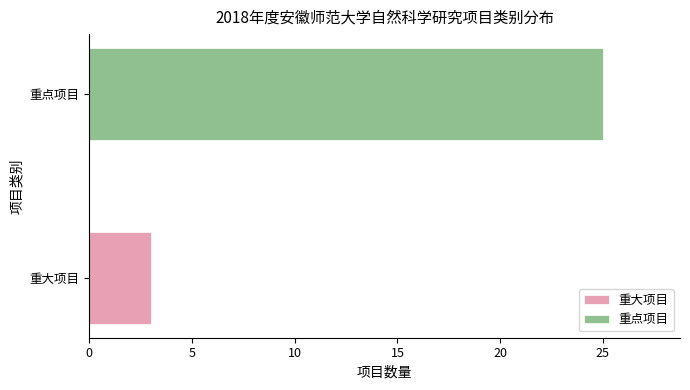

Rank the categories by value from highest to lowest.

重点项目, 重大项目